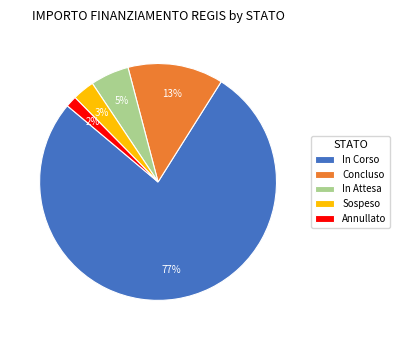

Combined, do In Corso and Sospeso account for over 50%?

Yes